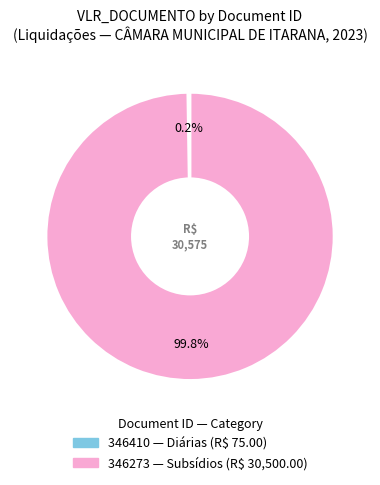

Does any single category account for the majority?

Yes